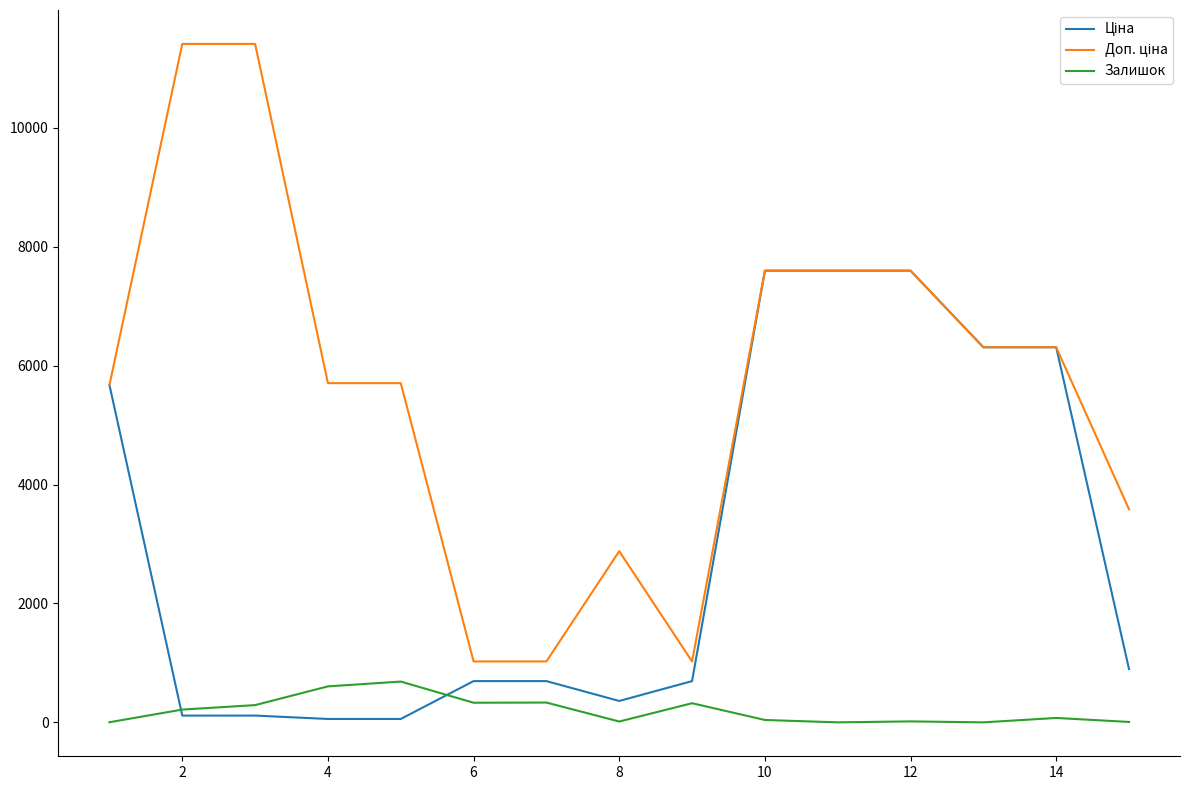

What is the highest value of the Залишок series?

686.0